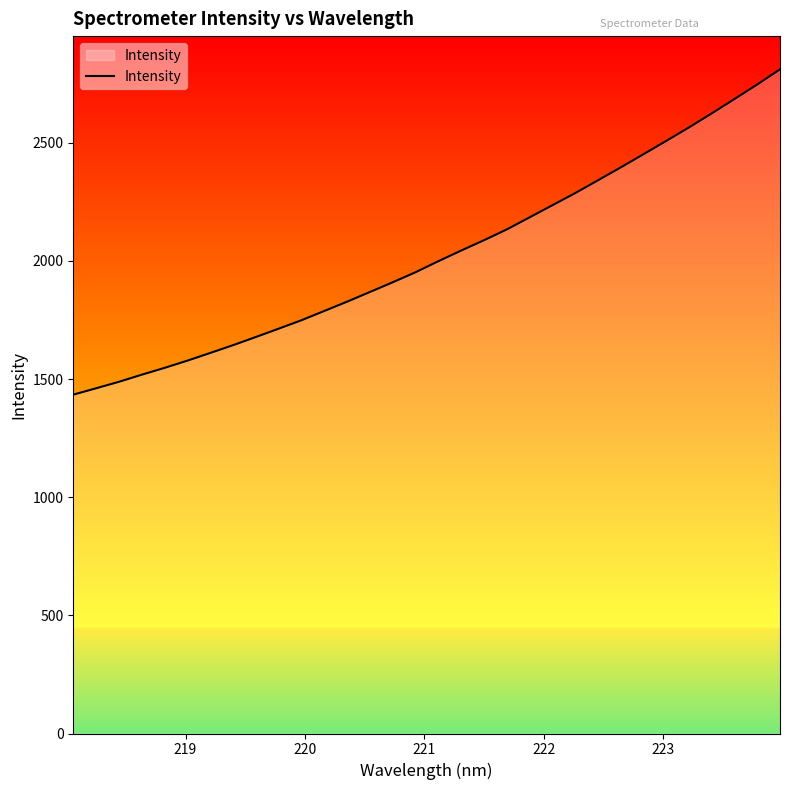

How many values are below 1998?

16